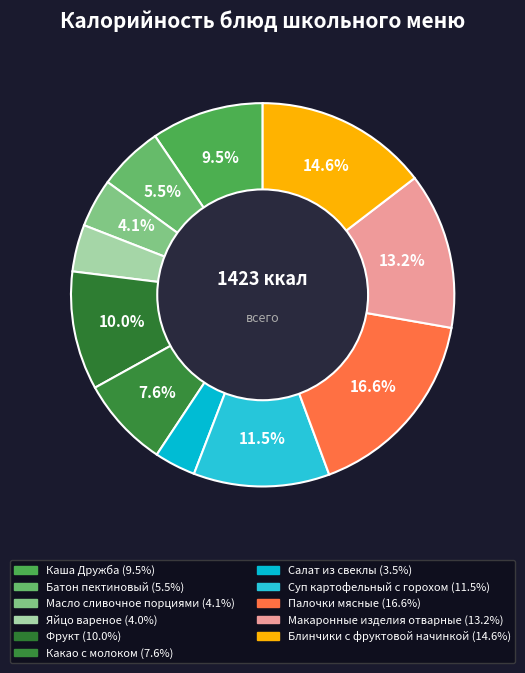

The Салат из свеклы slice represents 3% of the pie. True or false?

True